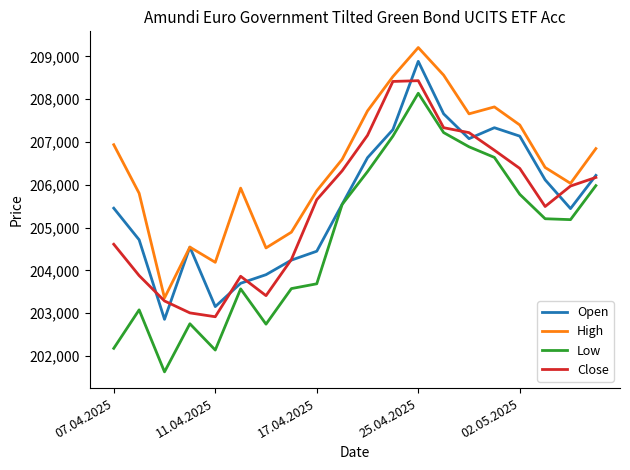

What is the lowest value of the High series?

203356